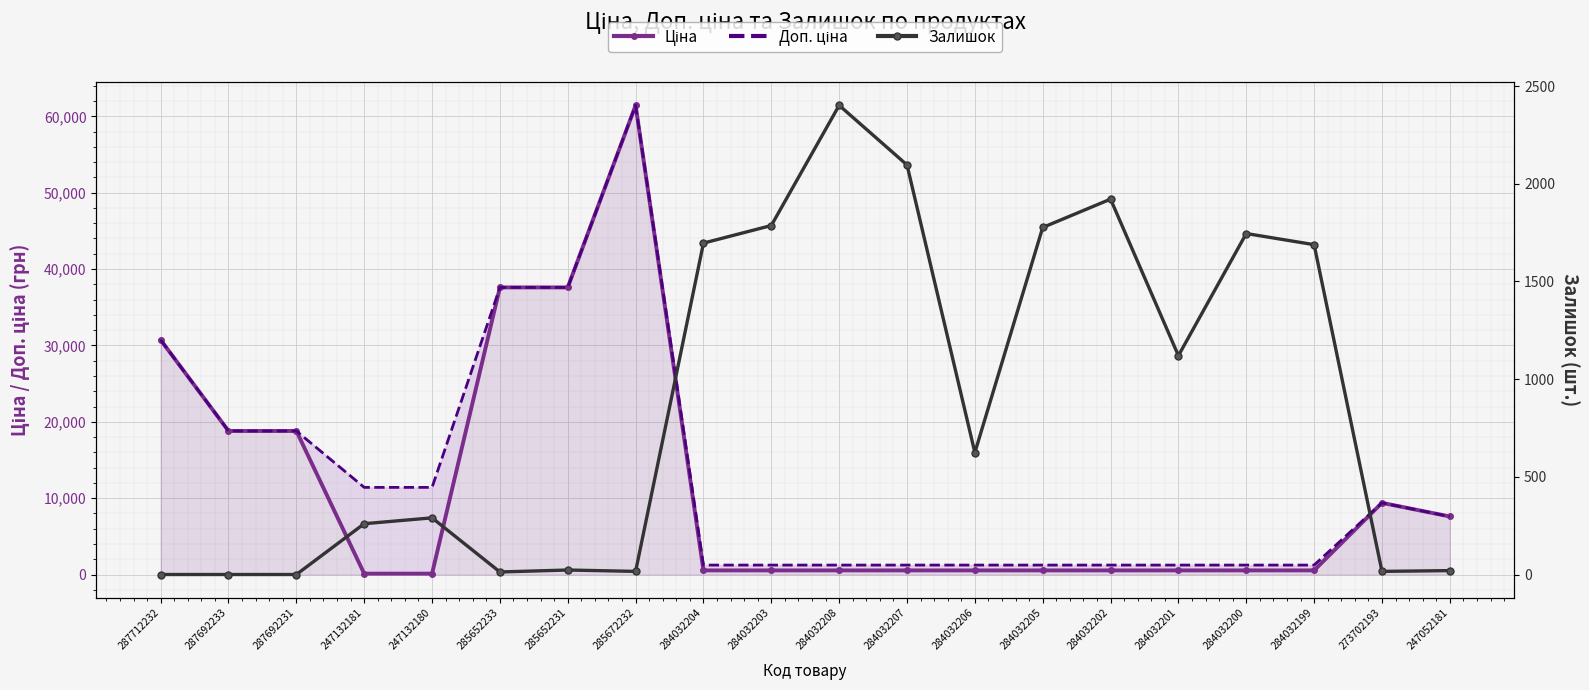

Reading left to right, transcribe all the data shown in this chart.

Ціна: 30717.1	18796.8	18796.8	114.1	114.1	37593.6	37593.6	61434.3	539.0	539.0	539.0	539.0	539.0	539.0	539.0	539.0	539.0	539.0	9384.0	7596.5
Доп. ціна: 30717.1	18796.8	18796.8	11410.0	11410.0	37593.6	37593.6	61434.3	1235.4	1235.4	1235.4	1235.4	1235.4	1235.4	1235.4	1235.4	1235.4	1235.4	9384.0	7596.5
Залишок: 0.0	0.0	0.0	260.0	290.0	13.0	23.0	16.0	1696.0	1786.0	2401.0	2096.0	624.0	1776.0	1921.0	1120.0	1745.0	1688.0	16.0	20.0